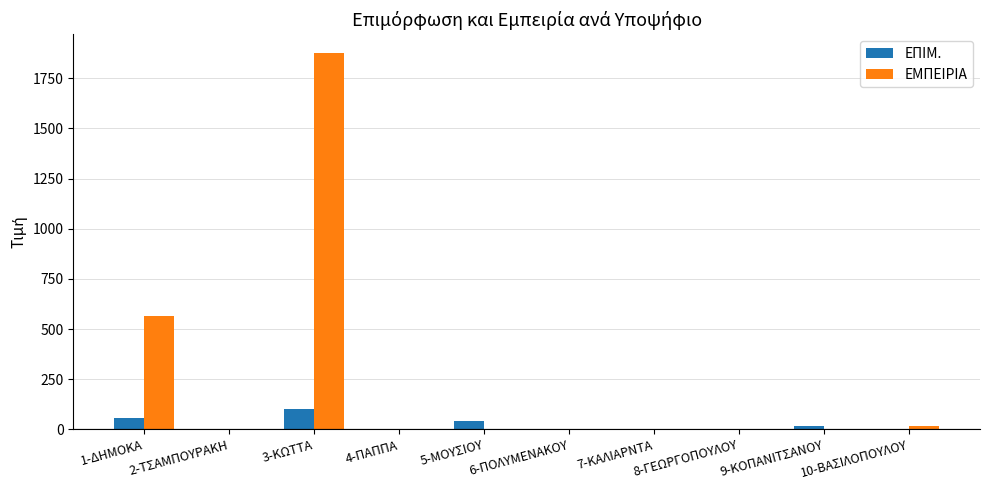

Where is ΕΜΠΕΙΡΙΑ nearest to the value 938?

1-ΔΗΜΟΚΑ